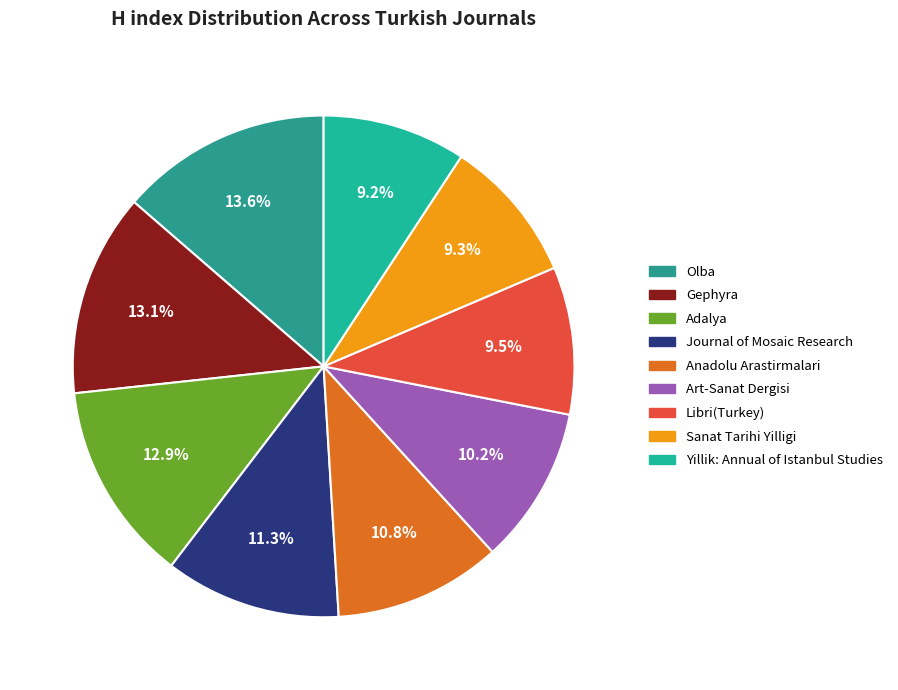

Is Sanat Tarihi Yilligi the majority of the pie?

No